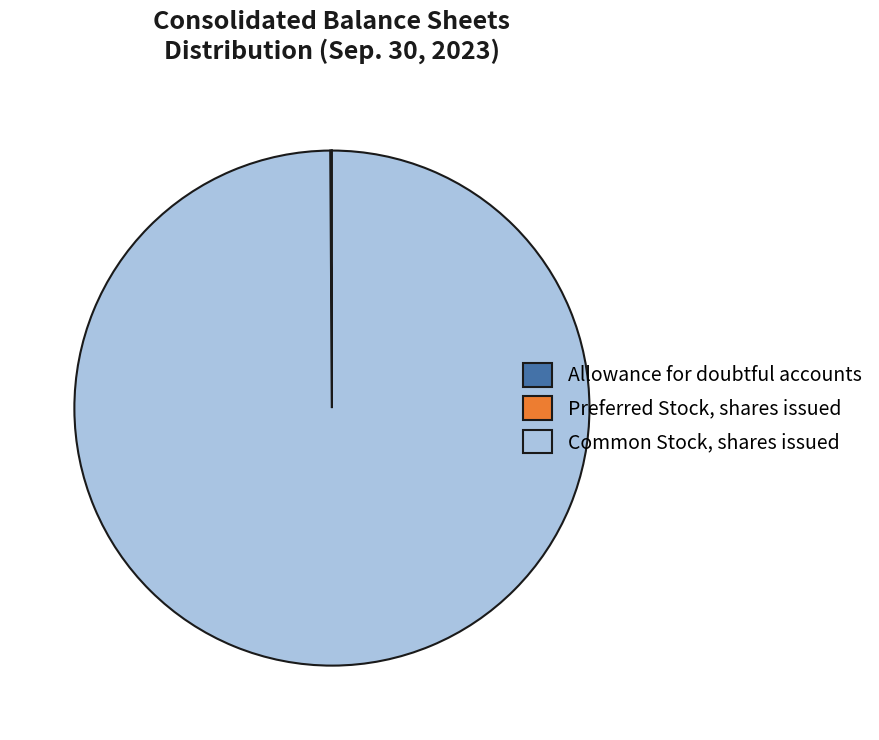

True or false: Common Stock, shares issued accounts for 100% of the total.

True